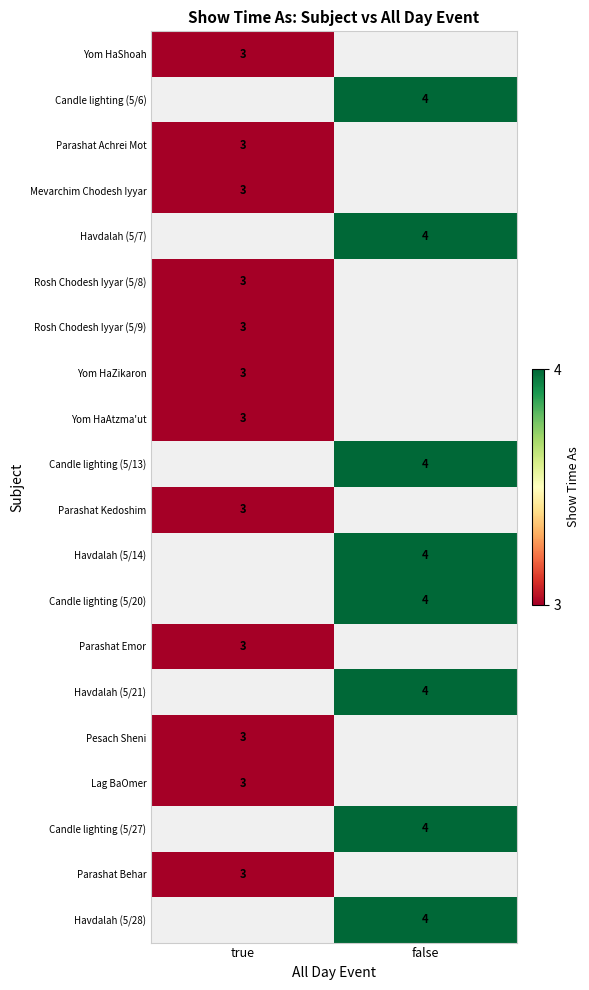

True or false: Candle lighting (5/27) has a value of 2 at false.

False